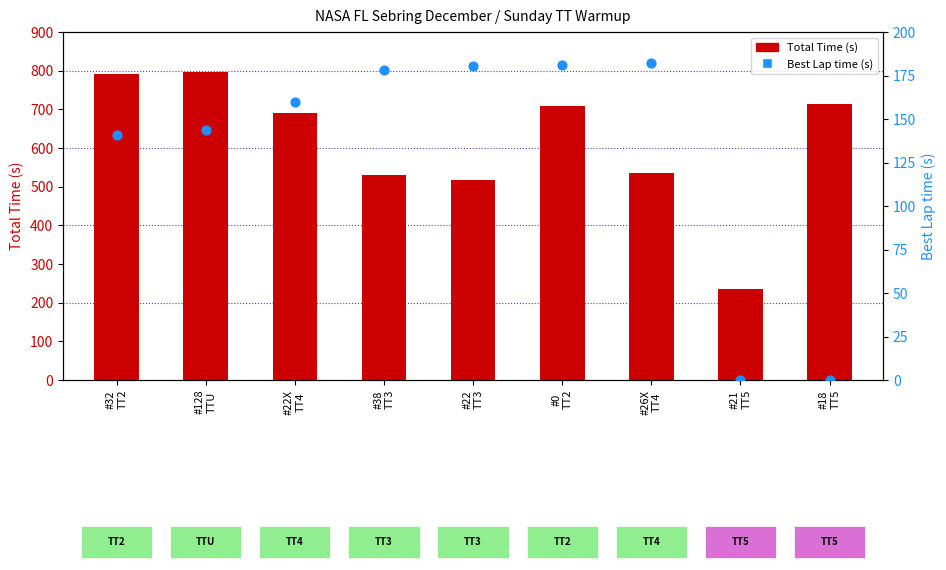

What is the total value across all series at #128
TTU?

941.6